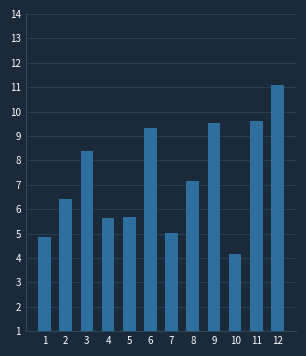

What is the difference between the values at 2 and 4?

0.8